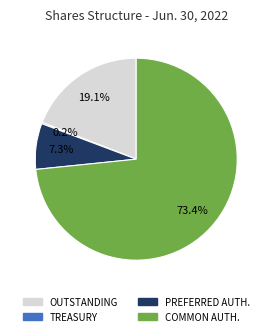

Is COMMON AUTH. the majority of the pie?

Yes